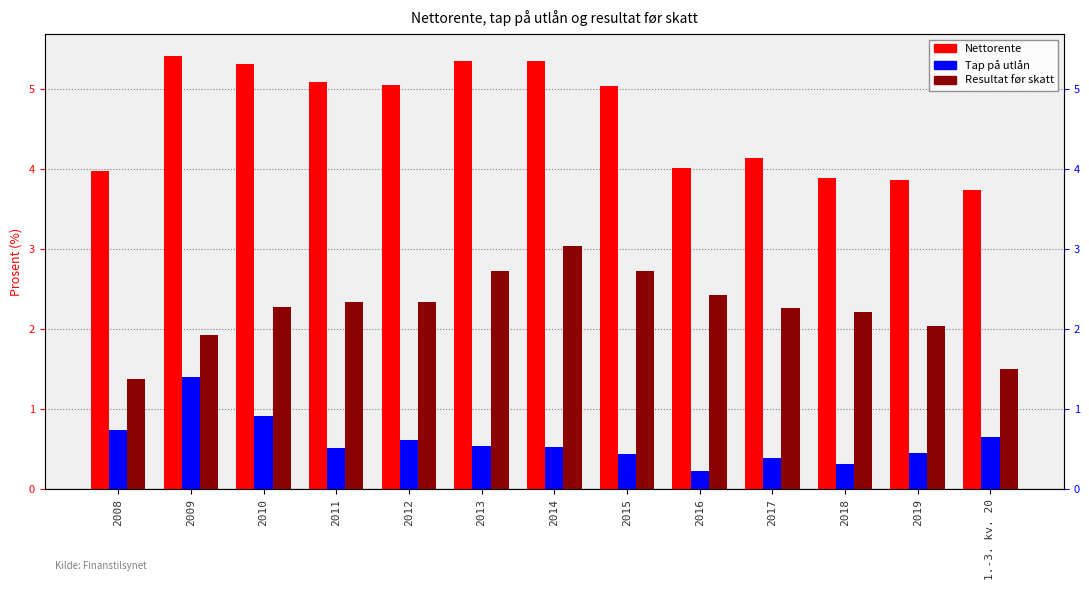

What are all the series names shown in the legend?

Nettorente, Tap på utlån, Resultat før skatt